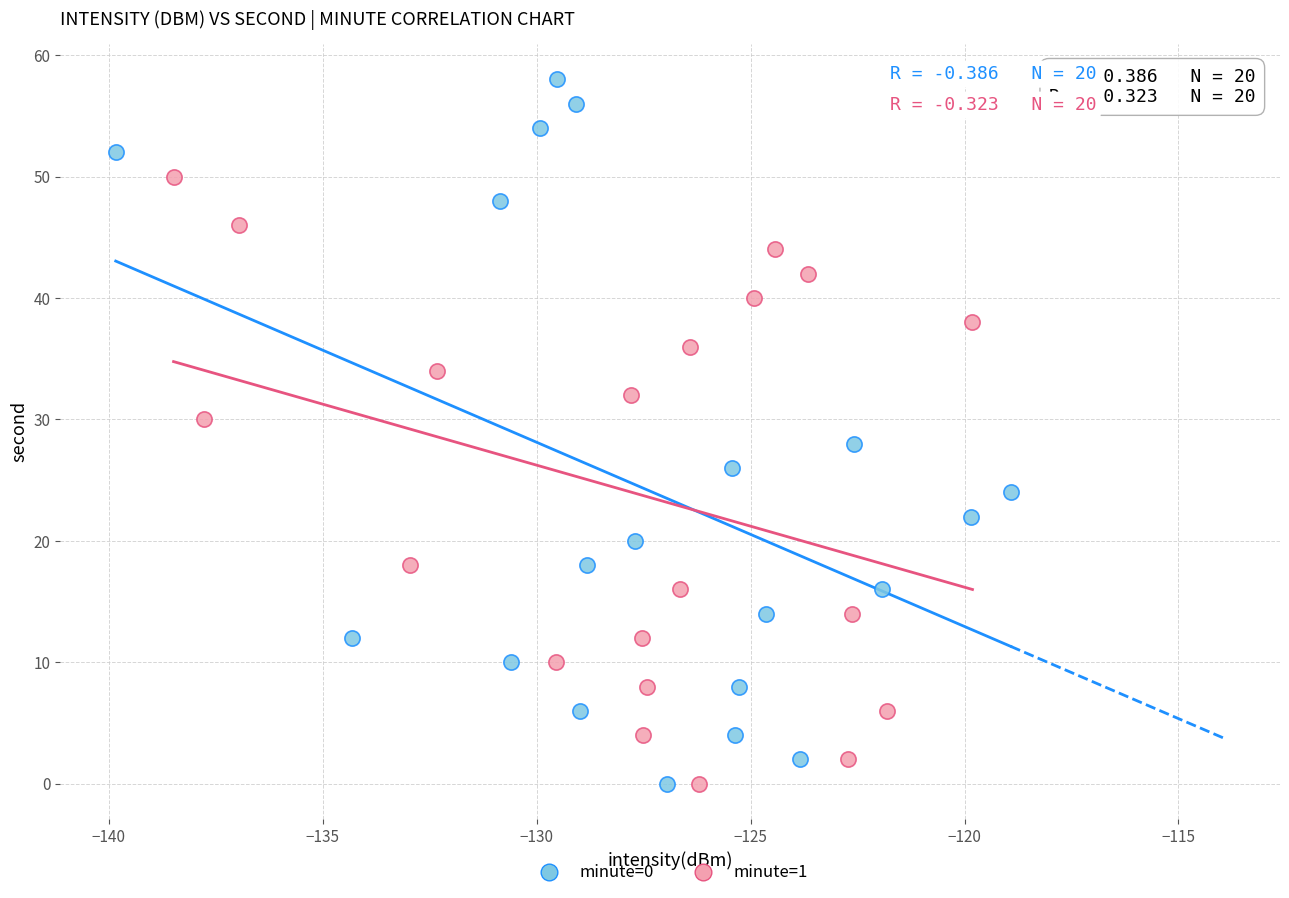

Which series reaches the maximum Y coordinate?

minute=0